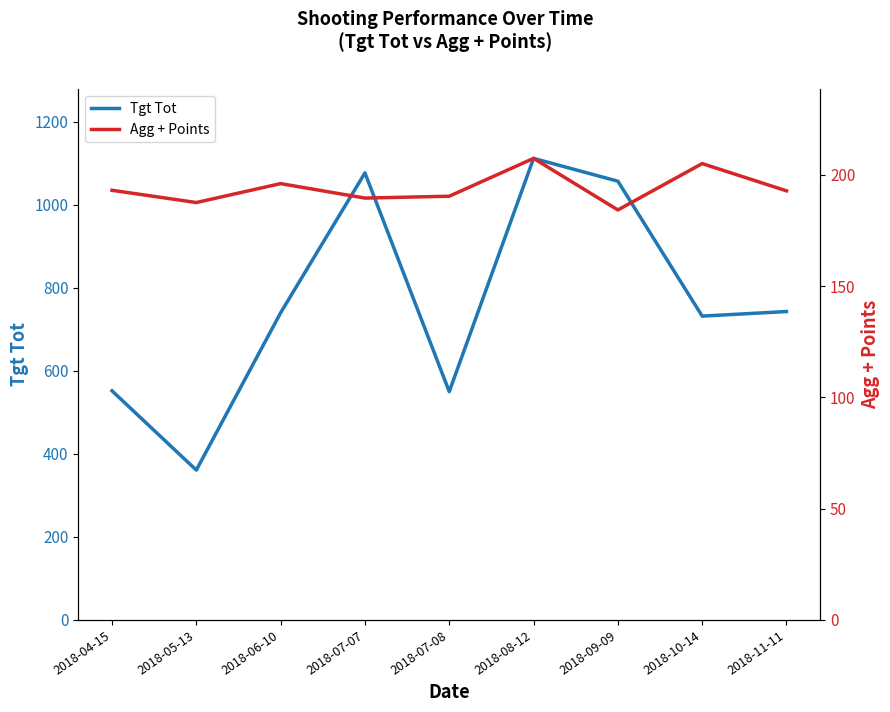

In Tgt Tot, how many points are higher than both neighbors (excluding endpoints)?

2